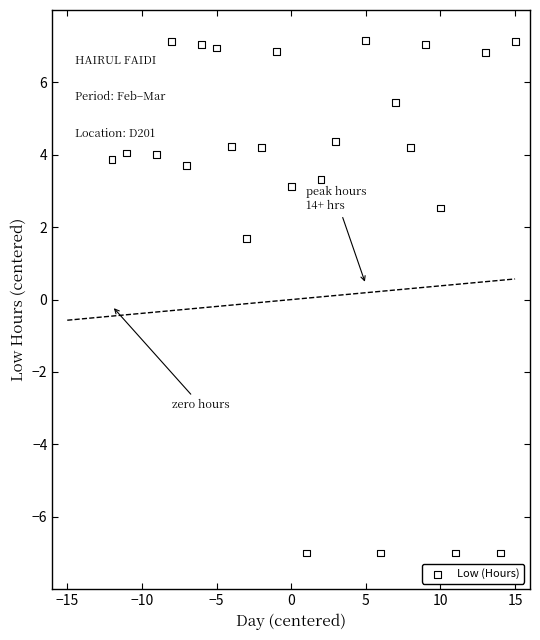

What Y value in the scatter plot is closest to 0?

1.7